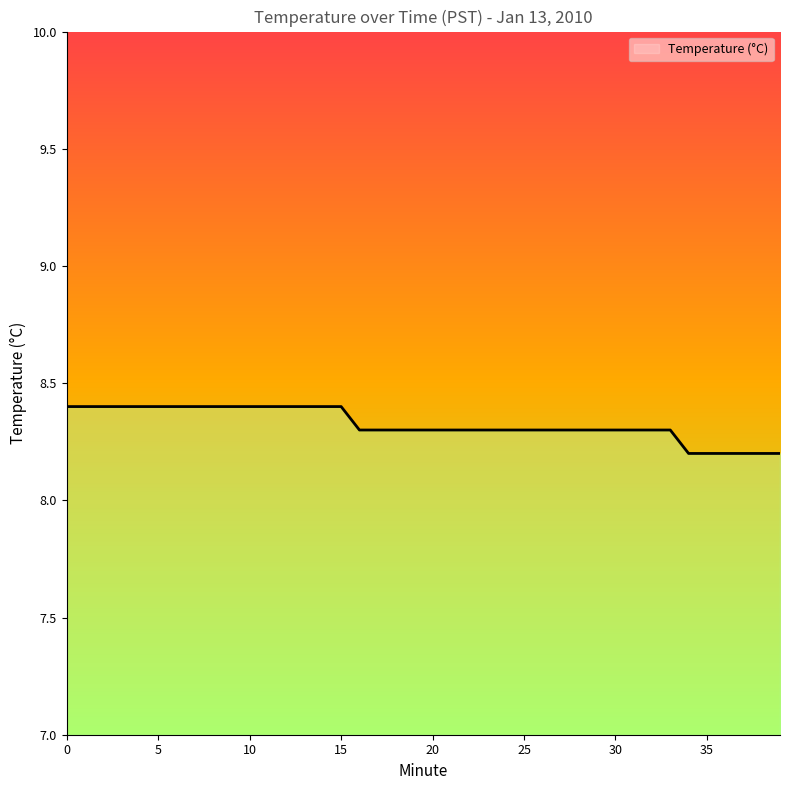

How many lines are shown in the chart?

1